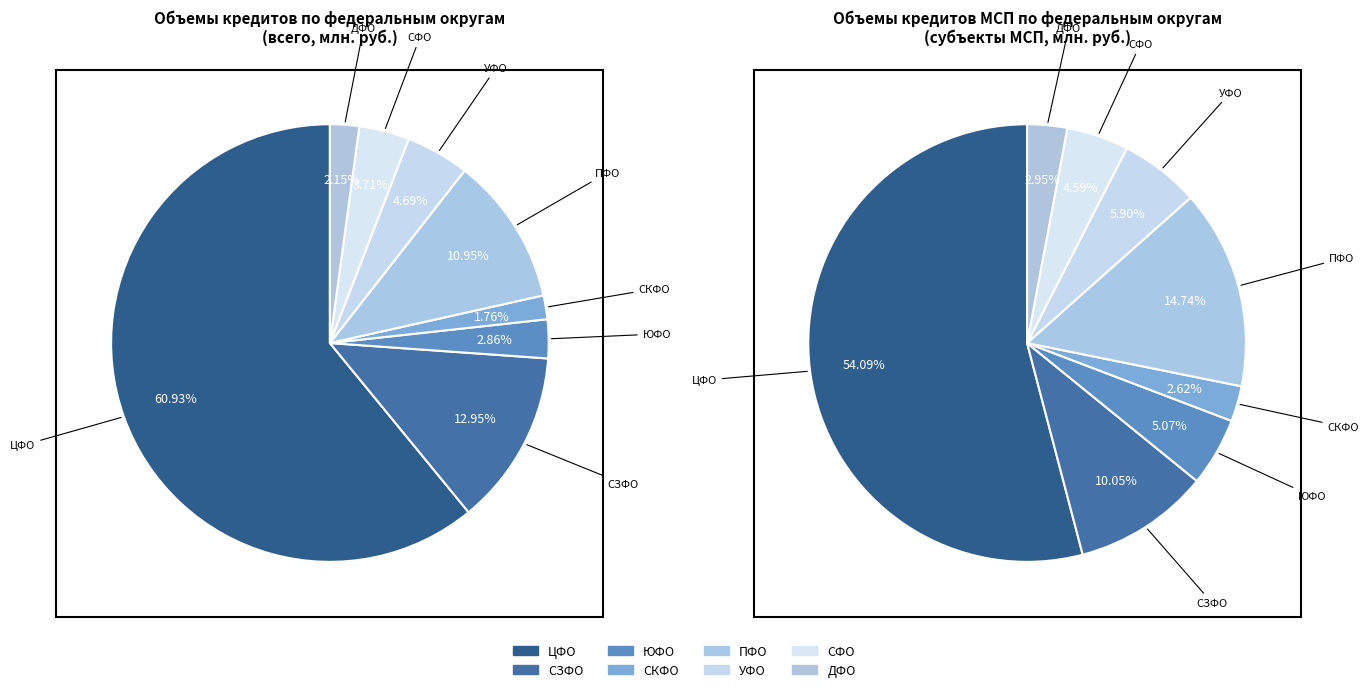

What percentage is the ЦЕНТРАЛЬНЫЙ ФЕДЕРАЛЬНЫЙ ОКРУГ slice, to the nearest percent?

61%